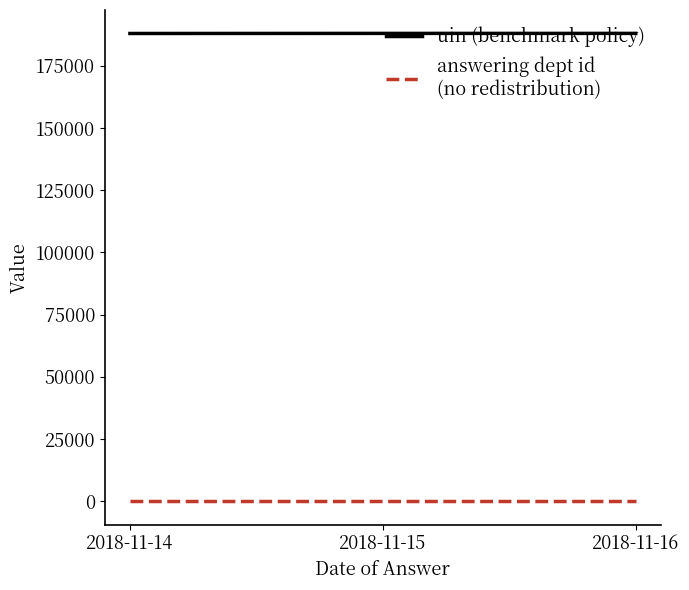

What is the greatest value displayed?

188071.5